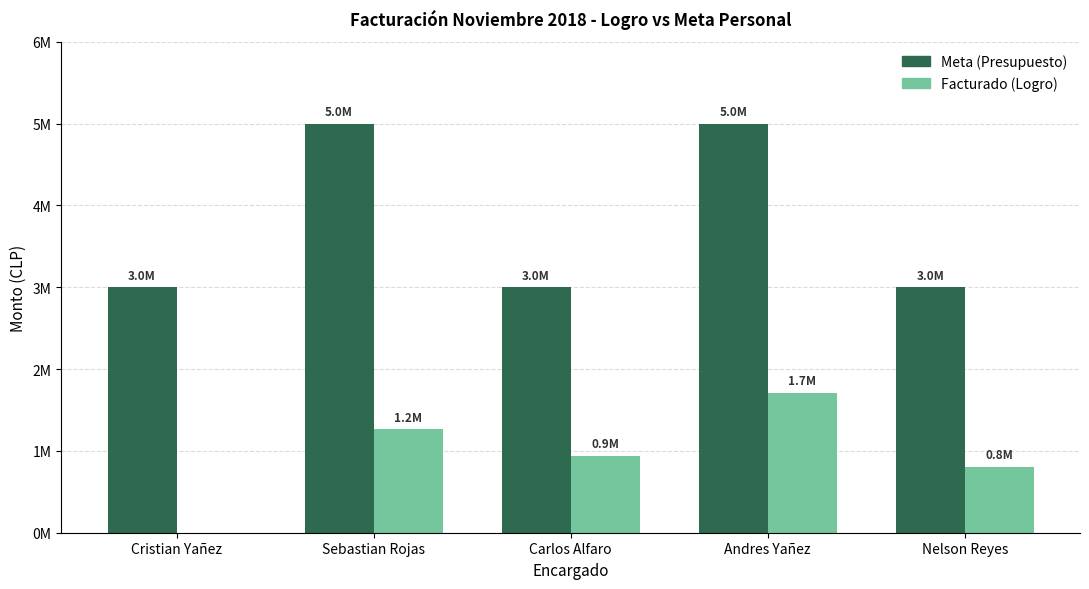

True or false: Meta (Presupuesto) has a value of 5000000 at Sebastian Rojas.

True